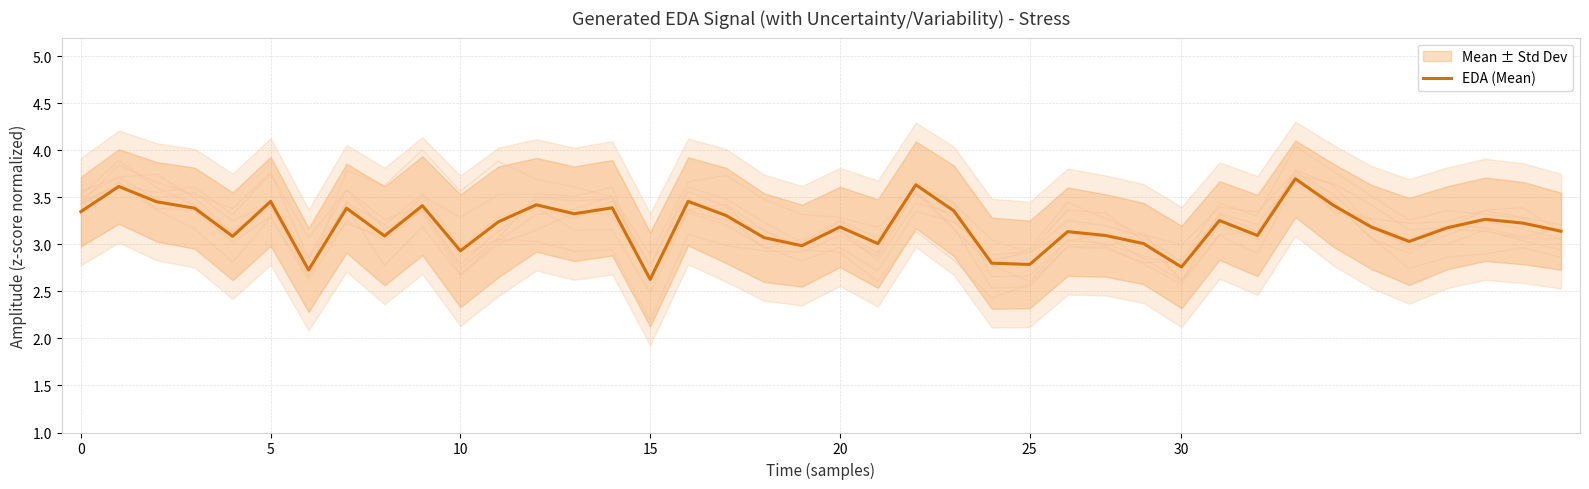

The value of EDA (Mean) at 5 is 5.4. True or false?

False